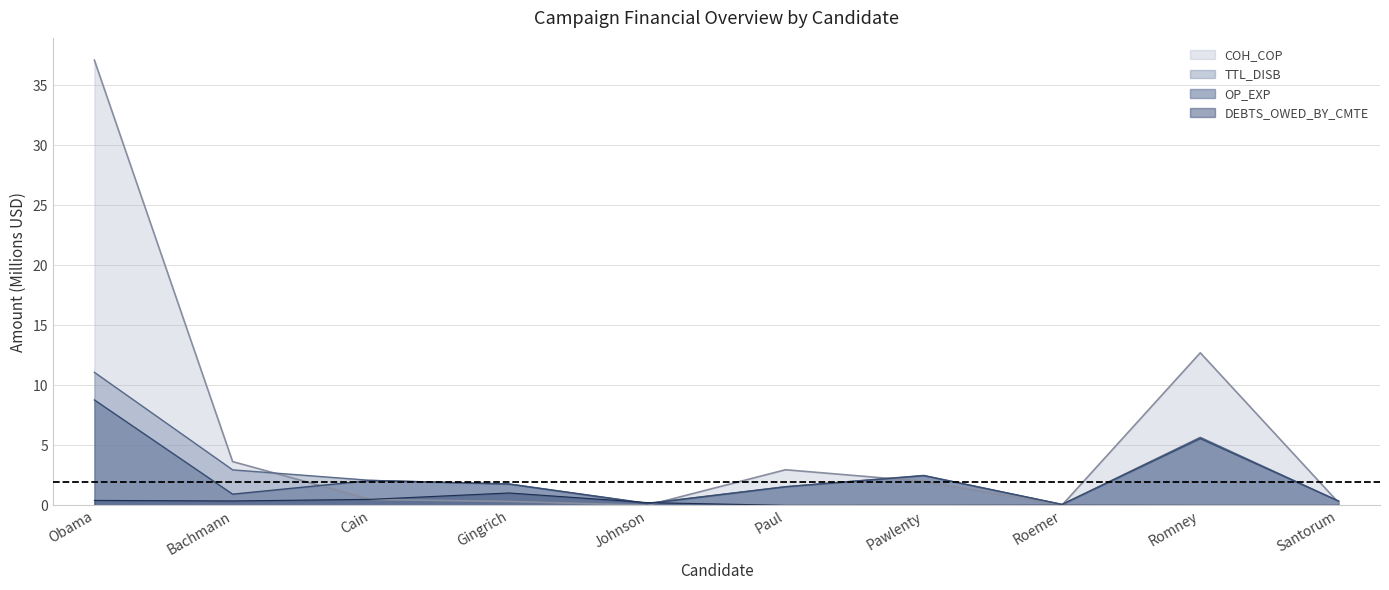

What is the maximum value shown in the chart?

37.1